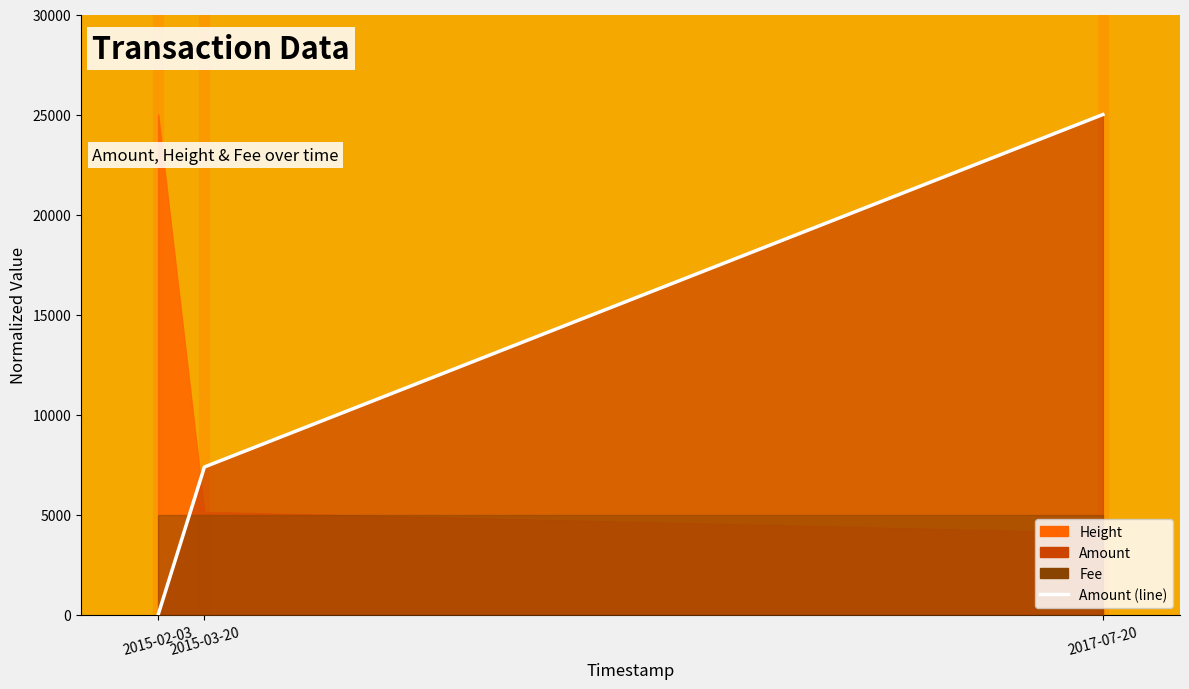

List the labels in order of value, smallest first.

2015-02-03, 2015-03-20, 2017-07-20